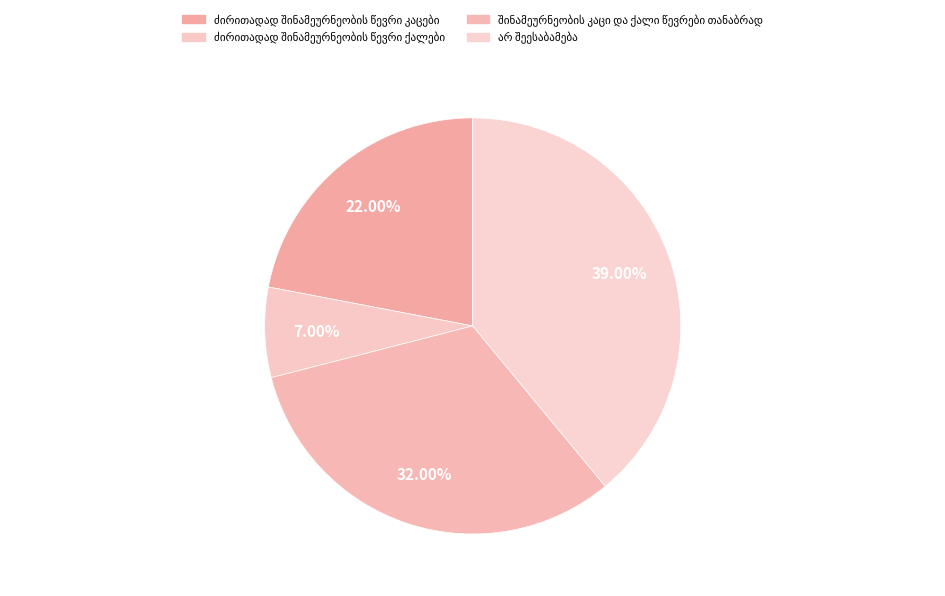

How much of the chart is everything except არ ვიცი/უარი პასუხზე?

100.0%